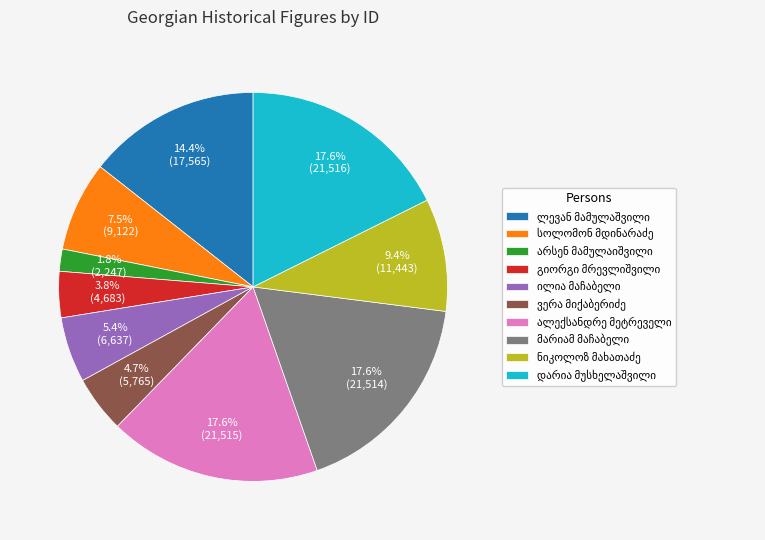

Is there a majority slice in this chart?

No